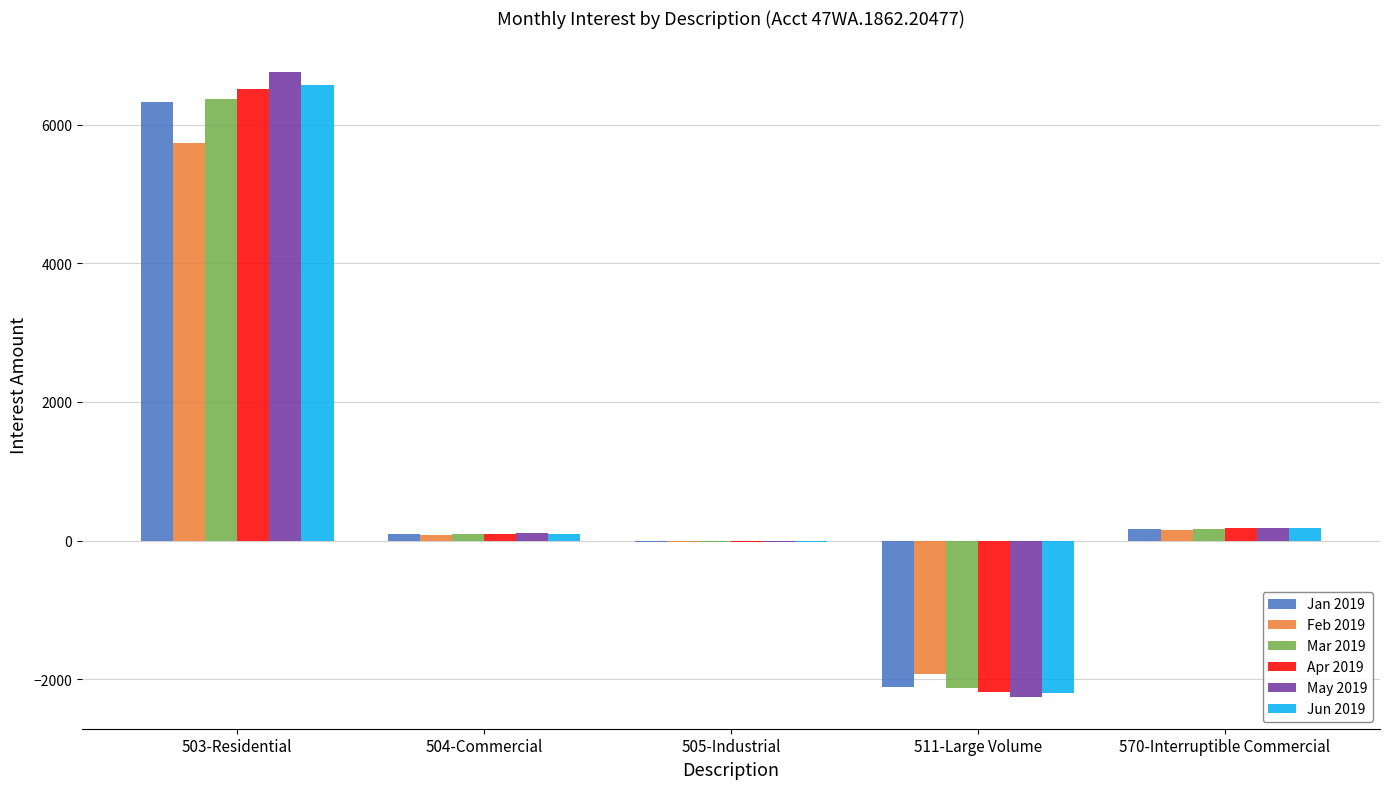

What are all the series names shown in the legend?

Jan 2019, Feb 2019, Mar 2019, Apr 2019, May 2019, Jun 2019